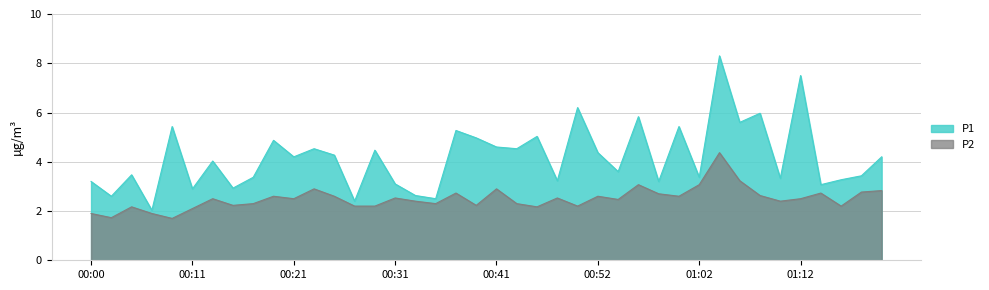

Reading left to right, transcribe all the data shown in this chart.

P1: 00:00=3.2	00:02=2.6	00:04=3.5	00:06=2.0	00:08=5.4	00:11=2.9	00:13=4.0	00:15=2.9	00:17=3.4	00:19=4.9	00:21=4.2	00:23=4.5	00:25=4.3	00:27=2.4	00:29=4.5	00:31=3.1	00:33=2.6	00:35=2.5	00:37=5.3	00:39=5.0	00:41=4.6	00:43=4.5	00:45=5.0	00:47=3.2	00:50=6.2	00:52=4.4	00:54=3.6	00:56=5.8	00:58=3.2	01:00=5.4	01:02=3.4	01:04=8.3	01:06=5.6	01:08=6.0	01:10=3.3	01:12=7.5	01:14=3.1	01:16=3.3	01:19=3.4	01:21=4.2
P2: 00:00=1.9	00:02=1.7	00:04=2.2	00:06=1.9	00:08=1.7	00:11=2.1	00:13=2.5	00:15=2.2	00:17=2.3	00:19=2.6	00:21=2.5	00:23=2.9	00:25=2.6	00:27=2.2	00:29=2.2	00:31=2.5	00:33=2.4	00:35=2.3	00:37=2.7	00:39=2.2	00:41=2.9	00:43=2.3	00:45=2.2	00:47=2.5	00:50=2.2	00:52=2.6	00:54=2.5	00:56=3.1	00:58=2.7	01:00=2.6	01:02=3.1	01:04=4.4	01:06=3.2	01:08=2.6	01:10=2.4	01:12=2.5	01:14=2.7	01:16=2.2	01:19=2.8	01:21=2.8